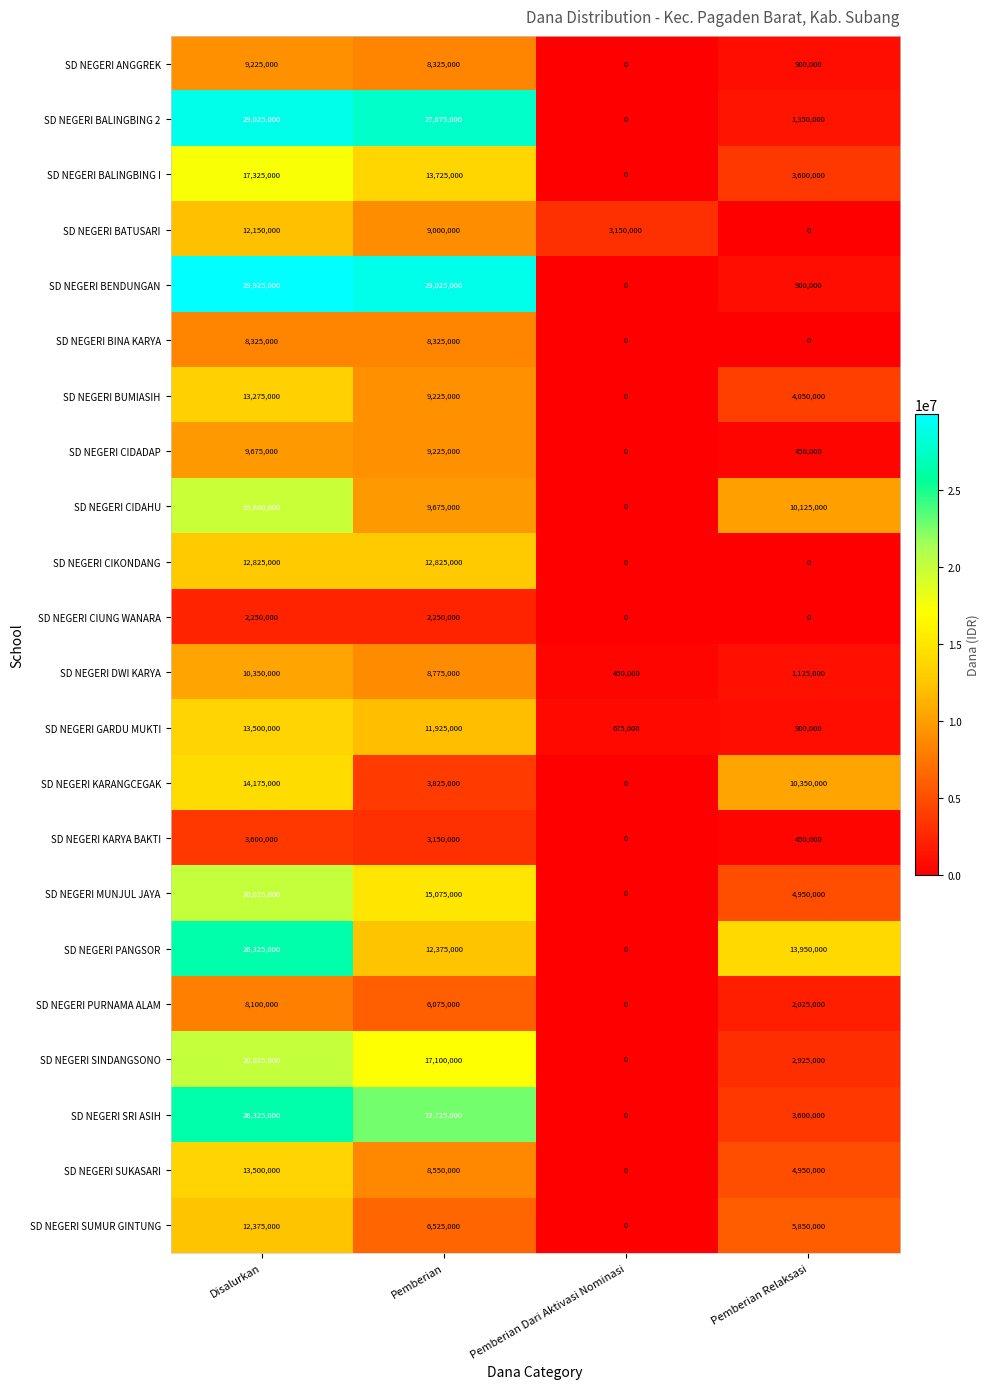

Is the value of SD NEGERI GARDU MUKTI at Disalurkan greater than the value of SD NEGERI BUMIASIH at Pemberian?

Yes